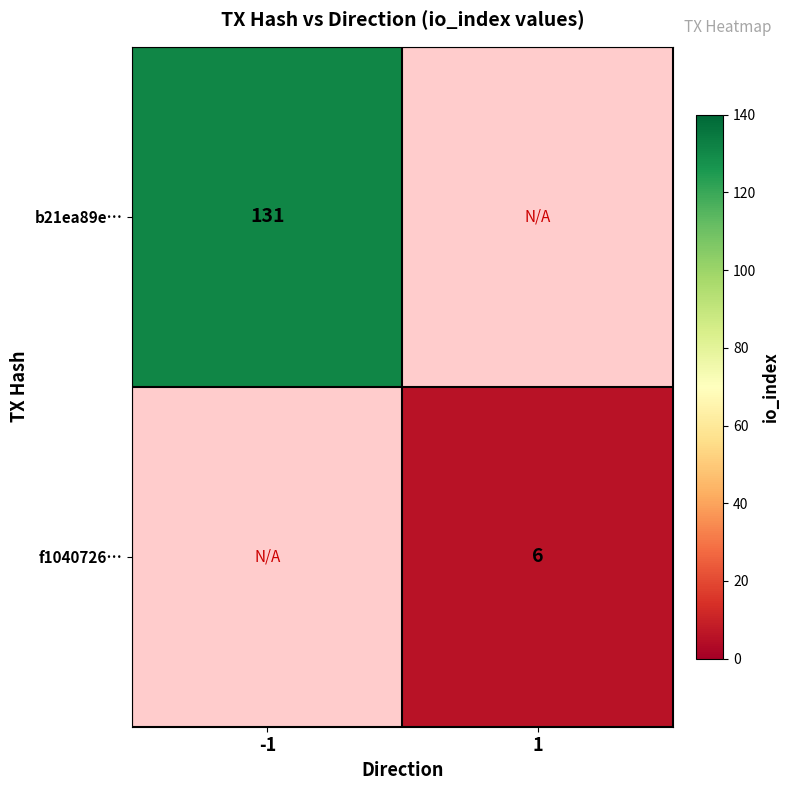

The f1040726… series shows 6 at 1. True or false?

True